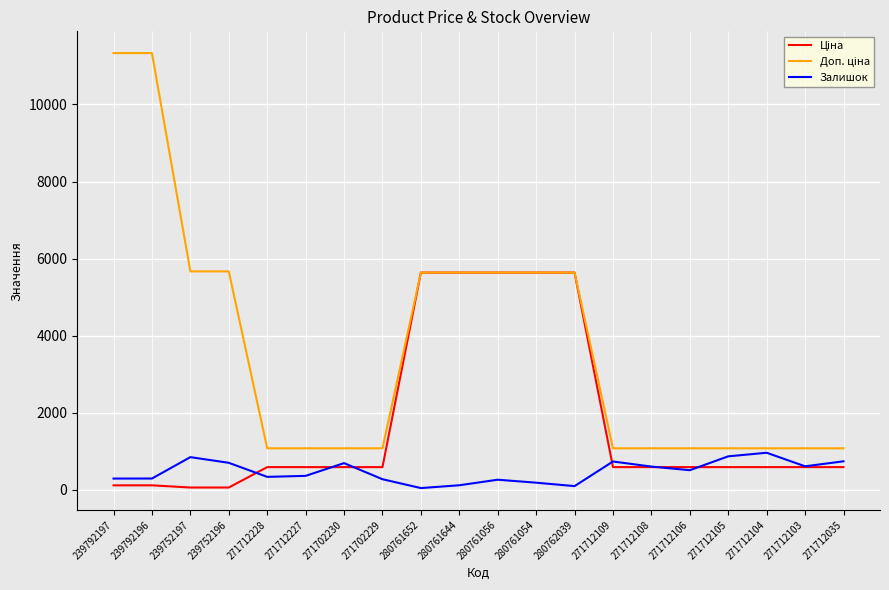

What is the total value across all series at 271712227?

2019.4